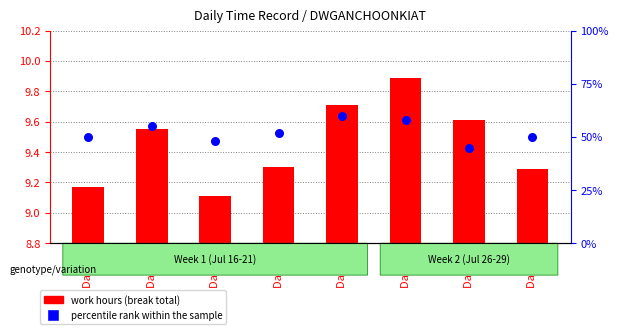

What is the total value across all series at Day 20?

61.3